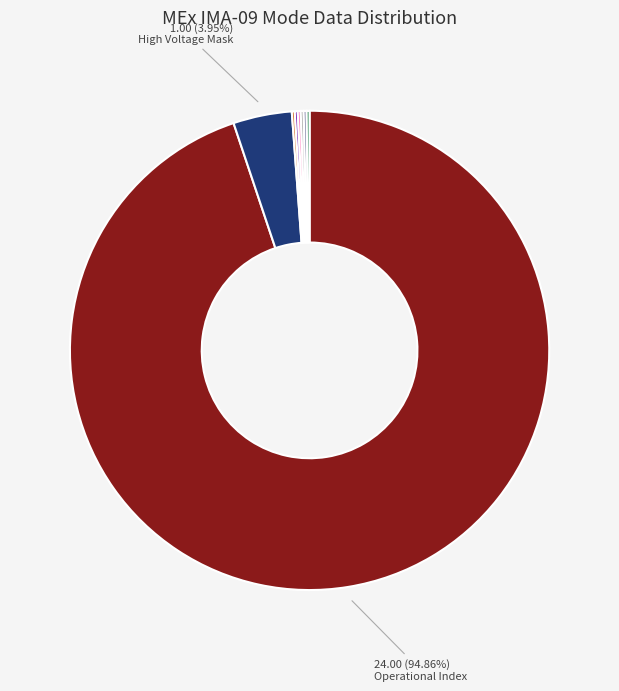

Is there a majority slice in this chart?

Yes